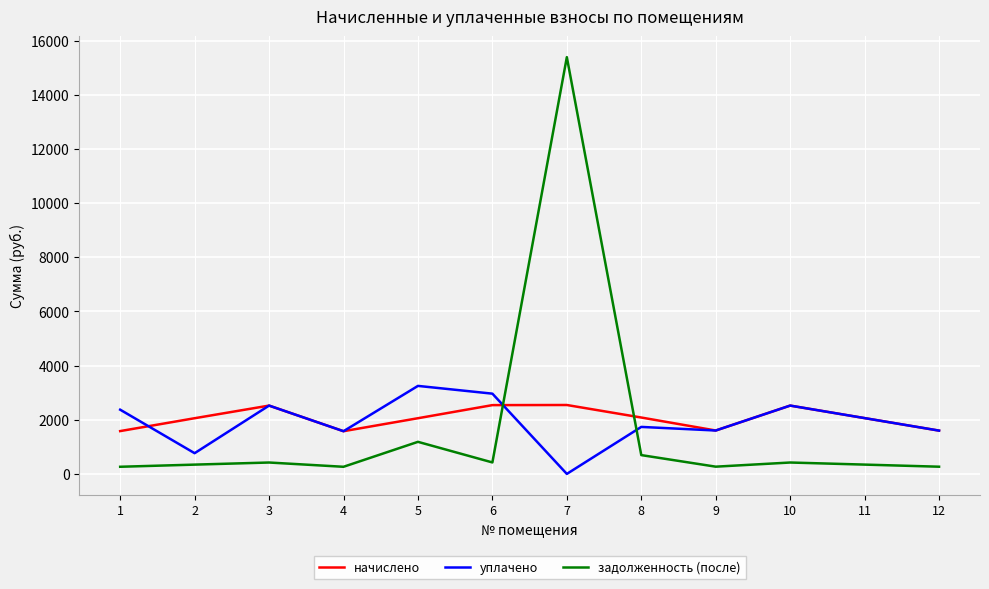

Rank the series at 7 from highest to lowest value.

задолженность (после), начислено, уплачено